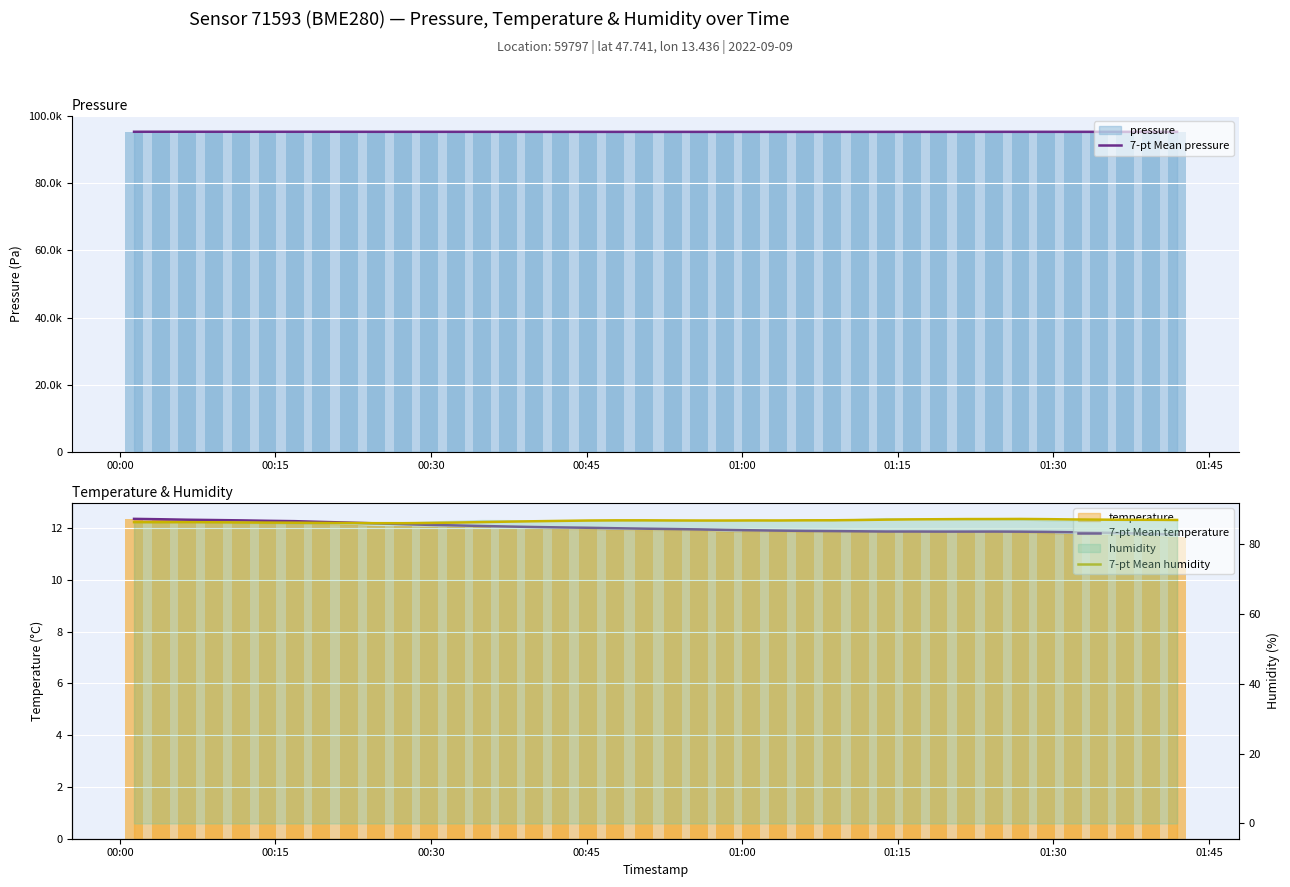

Does the chart contain any negative values?

No